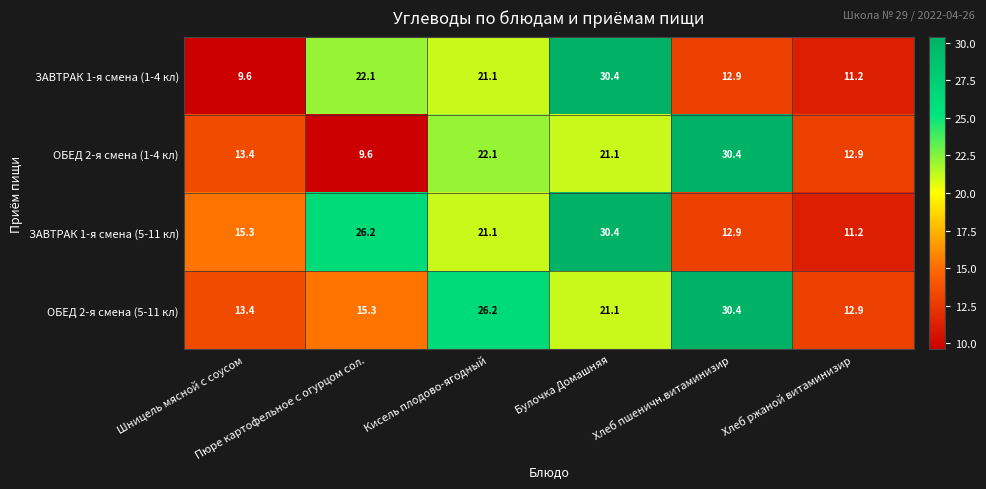

What is the highest value of the ЗАВТРАК 1-я смена (5-11 кл) series?

30.4